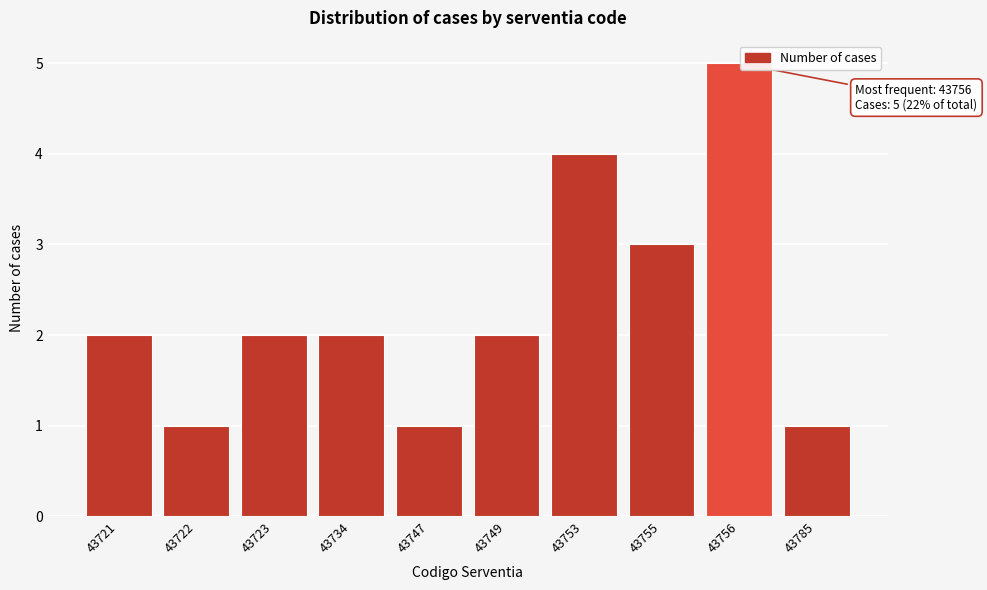

Reading left to right, transcribe all the data shown in this chart.

43721=2	43722=1	43723=2	43734=2	43747=1	43749=2	43753=4	43755=3	43756=5	43785=1